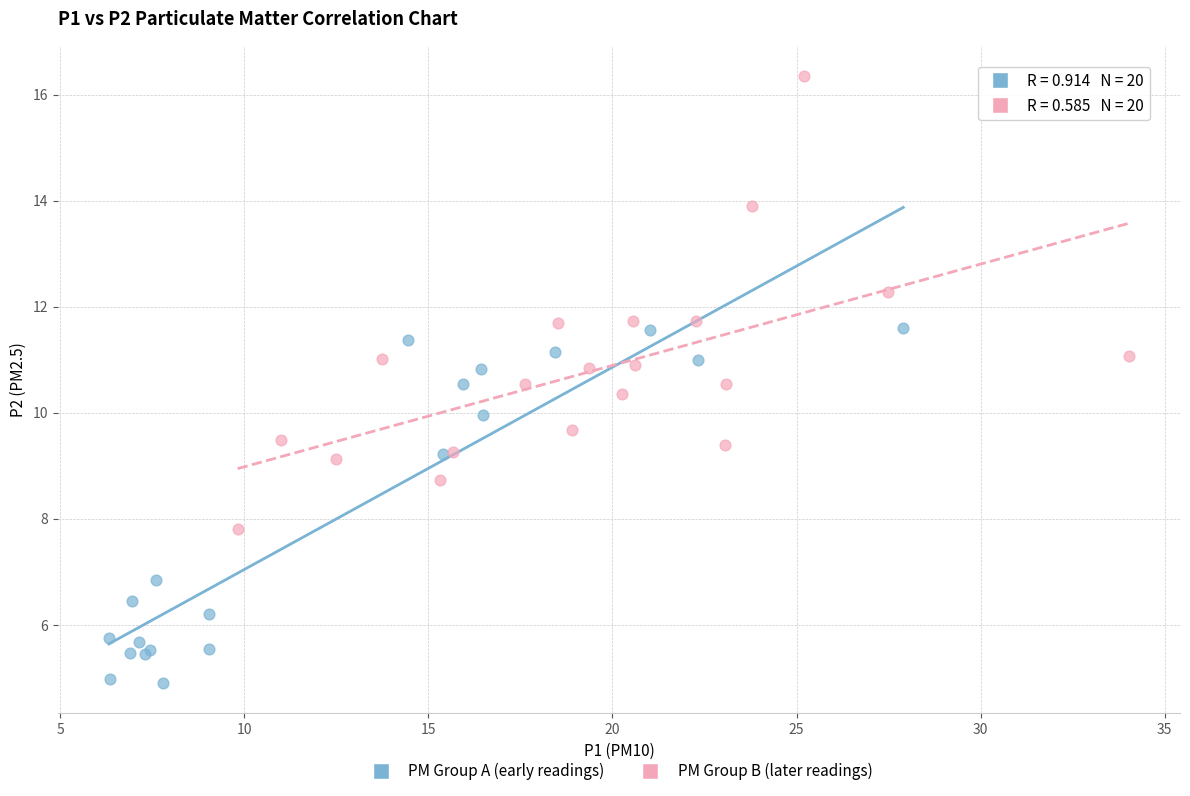

Which series reaches the minimum Y coordinate?

PM Group A (early readings)